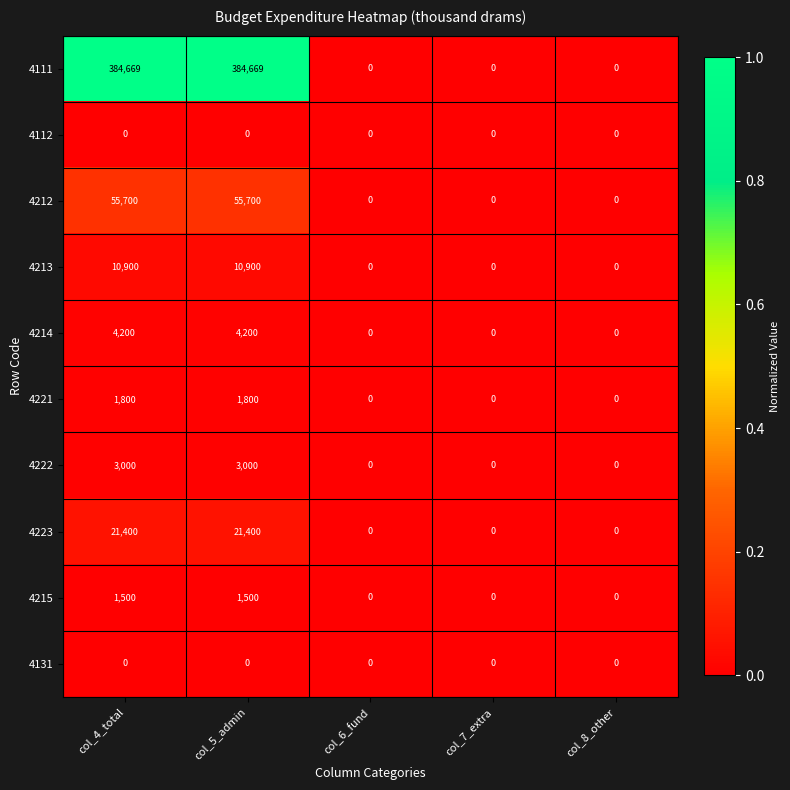

How many 4223 values are between 0 and 21400?

5